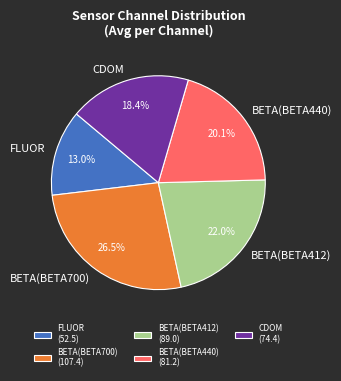

How many slices are in this pie chart?

5